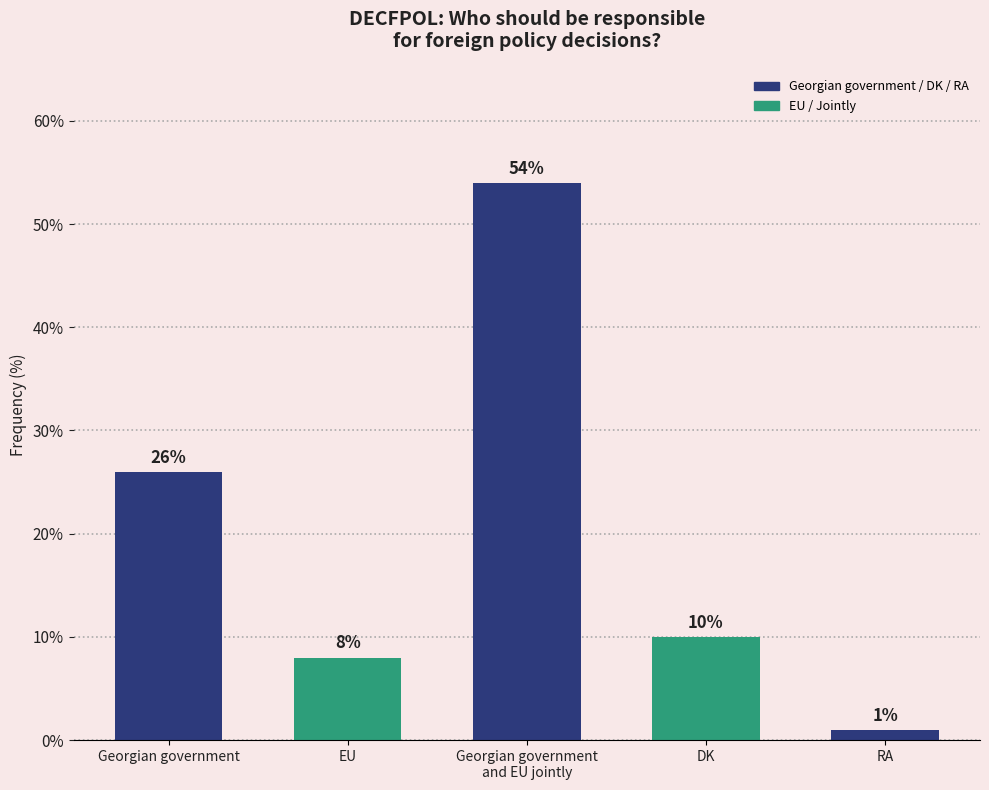

List the labels in order of value, largest first.

Georgian government
and EU jointly, Georgian government, DK, EU, RA